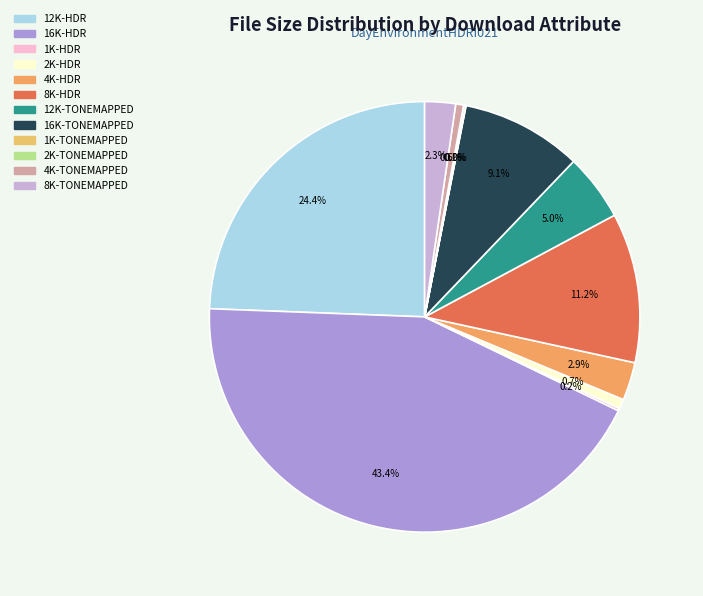

Is 8K-TONEMAPPED the majority of the pie?

No